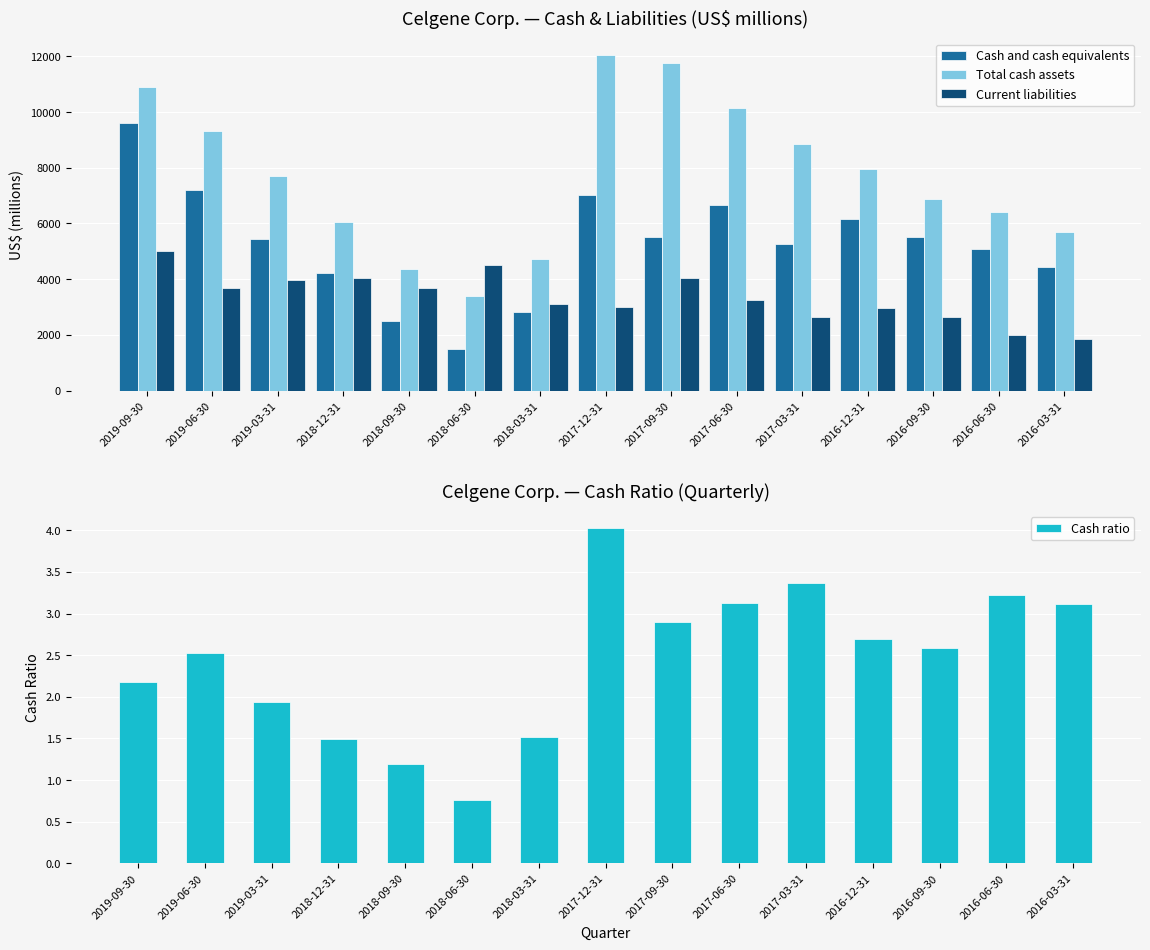

List the labels in order of Current liabilities value, largest first.

2019-09-30, 2018-06-30, 2018-12-31, 2017-09-30, 2019-03-31, 2019-06-30, 2018-09-30, 2017-06-30, 2018-03-31, 2017-12-31, 2016-12-31, 2016-09-30, 2017-03-31, 2016-06-30, 2016-03-31